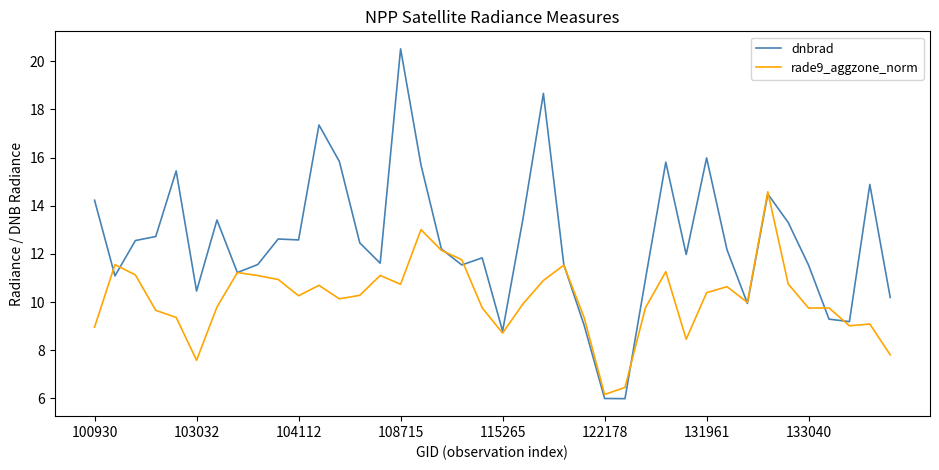

Which series has the largest range (max minus min)?

dnbrad